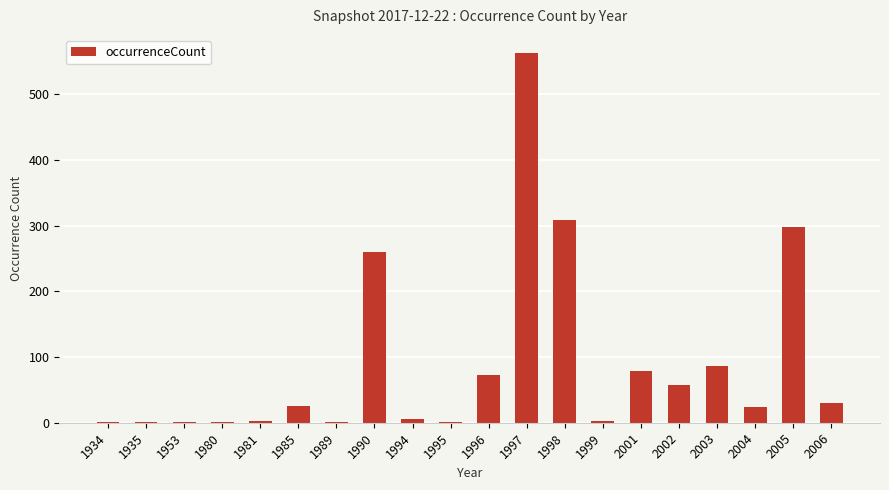

What is the sum of all values?

1819